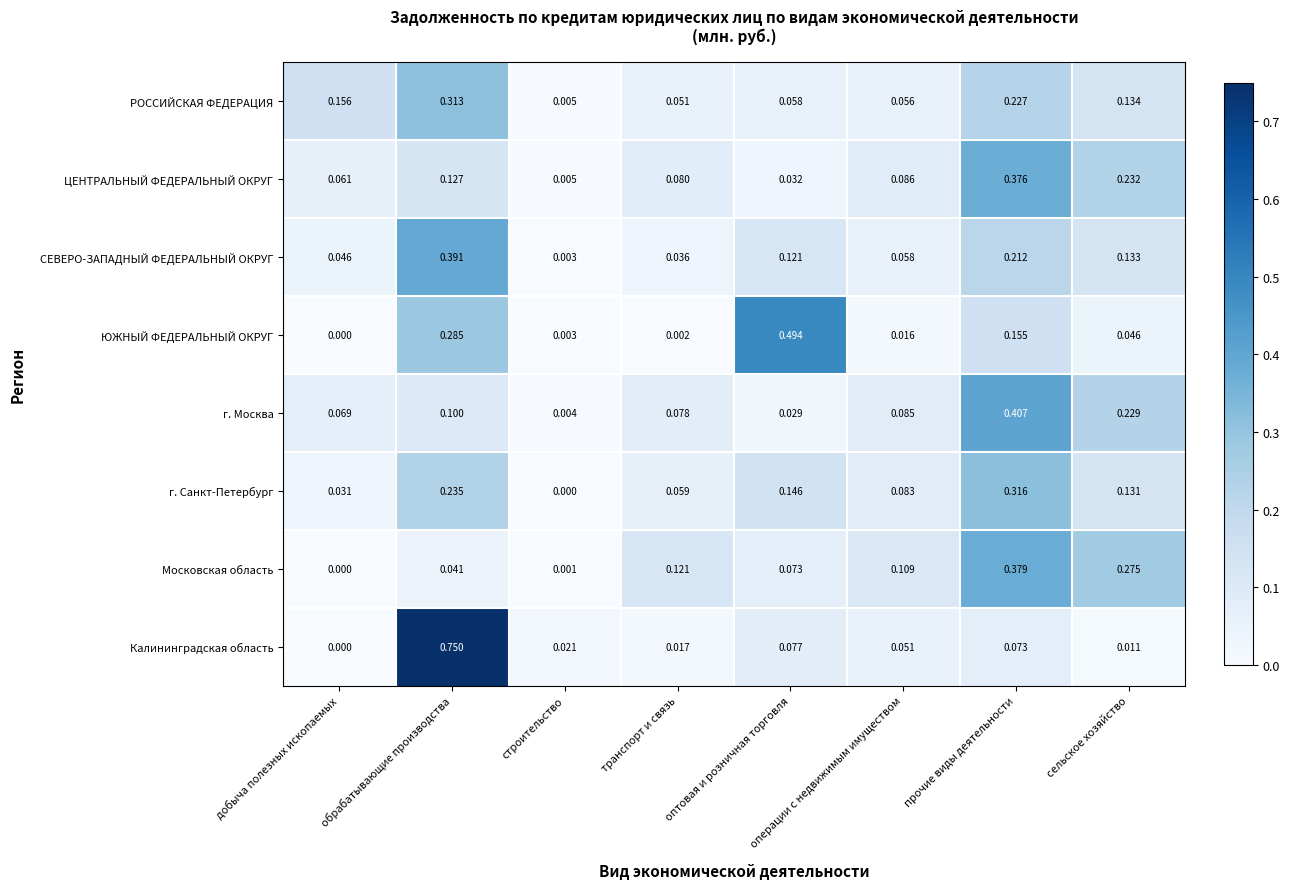

At which label does Калининградская область reach its peak?

обрабатывающие производства